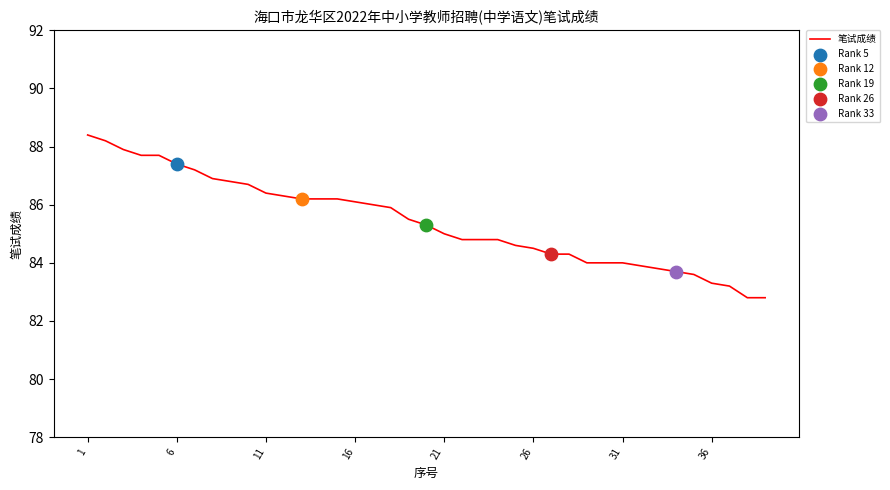

What is the difference between the maximum and minimum values?

5.6